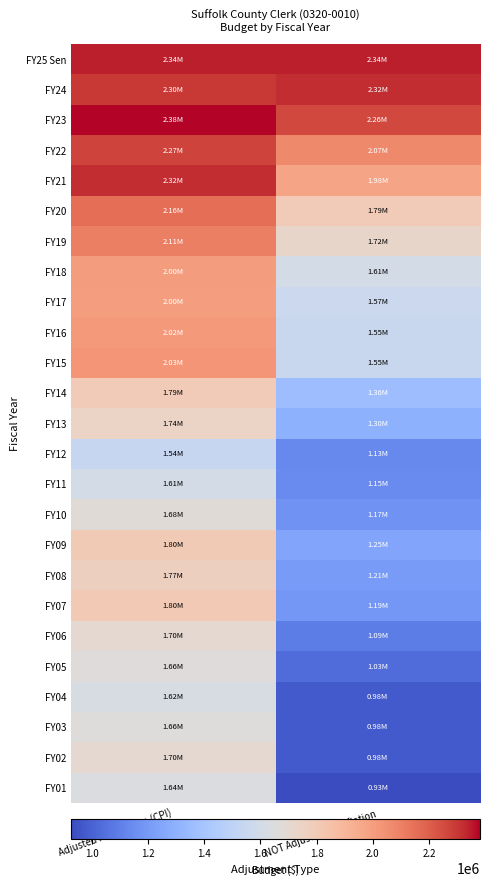

Reading right to left, what are all the values shown in this chart?

FY25 Sen: NOT Adjusted for Inflation=2343585	Adjusted for Inflation (CPI)=2343585
FY24: NOT Adjusted for Inflation=2320382	Adjusted for Inflation (CPI)=2300049
FY23: NOT Adjusted for Inflation=2260329	Adjusted for Inflation (CPI)=2380555
FY22: NOT Adjusted for Inflation=2070205	Adjusted for Inflation (CPI)=2271345
FY21: NOT Adjusted for Inflation=1975405	Adjusted for Inflation (CPI)=2322594
FY20: NOT Adjusted for Inflation=1794445	Adjusted for Inflation (CPI)=2158123
FY19: NOT Adjusted for Inflation=1723134	Adjusted for Inflation (CPI)=2105113
FY18: NOT Adjusted for Inflation=1607223	Adjusted for Inflation (CPI)=2004213
FY17: NOT Adjusted for Inflation=1567735	Adjusted for Inflation (CPI)=1998796
FY16: NOT Adjusted for Inflation=1552213	Adjusted for Inflation (CPI)=2015824
FY15: NOT Adjusted for Inflation=1552213	Adjusted for Inflation (CPI)=2029217
FY14: NOT Adjusted for Inflation=1361813	Adjusted for Inflation (CPI)=1793045
FY13: NOT Adjusted for Inflation=1301283	Adjusted for Inflation (CPI)=1740006
FY12: NOT Adjusted for Inflation=1131858	Adjusted for Inflation (CPI)=1538968
FY11: NOT Adjusted for Inflation=1147536	Adjusted for Inflation (CPI)=1606108
FY10: NOT Adjusted for Inflation=1174133	Adjusted for Inflation (CPI)=1675933
FY09: NOT Adjusted for Inflation=1247902	Adjusted for Inflation (CPI)=1798761
FY08: NOT Adjusted for Inflation=1208522	Adjusted for Inflation (CPI)=1766394
FY07: NOT Adjusted for Inflation=1188510	Adjusted for Inflation (CPI)=1801588
FY06: NOT Adjusted for Inflation=1094075	Adjusted for Inflation (CPI)=1701541
FY05: NOT Adjusted for Inflation=1028857	Adjusted for Inflation (CPI)=1660558
FY04: NOT Adjusted for Inflation=976267	Adjusted for Inflation (CPI)=1623021
FY03: NOT Adjusted for Inflation=976267	Adjusted for Inflation (CPI)=1658821
FY02: NOT Adjusted for Inflation=977561	Adjusted for Inflation (CPI)=1697612
FY01: NOT Adjusted for Inflation=926596	Adjusted for Inflation (CPI)=1637601